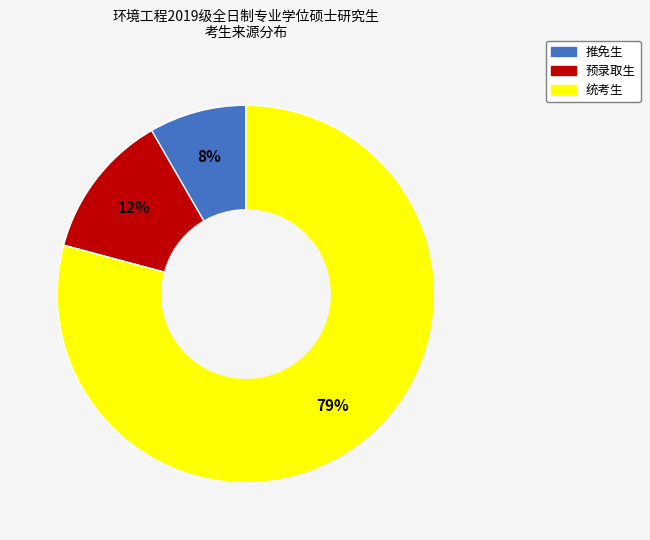

To the nearest percent, what is the average slice percentage?

33%